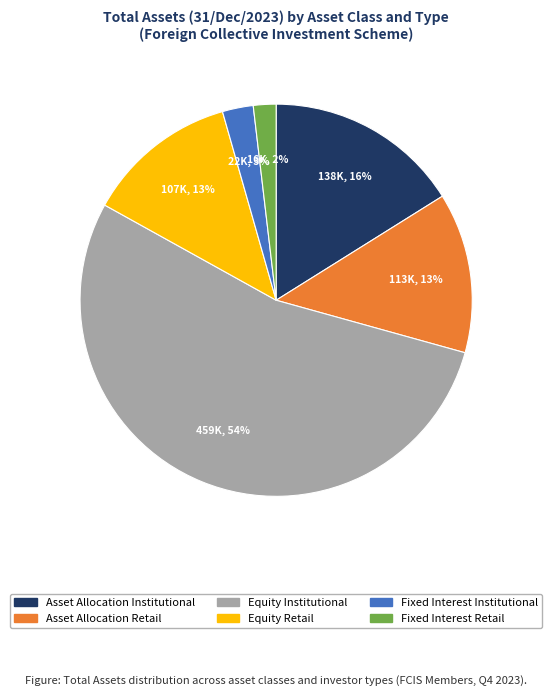

To the nearest percent, what is the combined percentage of Fixed Interest Institutional and Asset Allocation Institutional?

19%